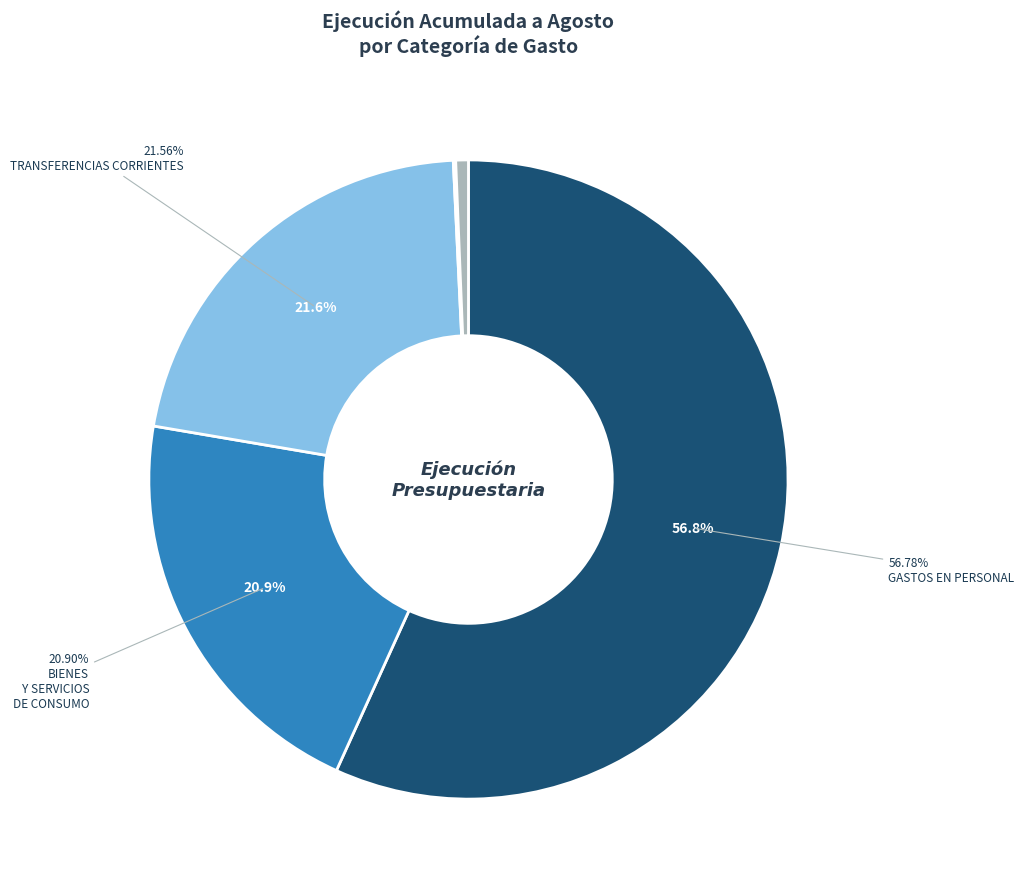

Is there any slice that represents more than half of the pie?

Yes